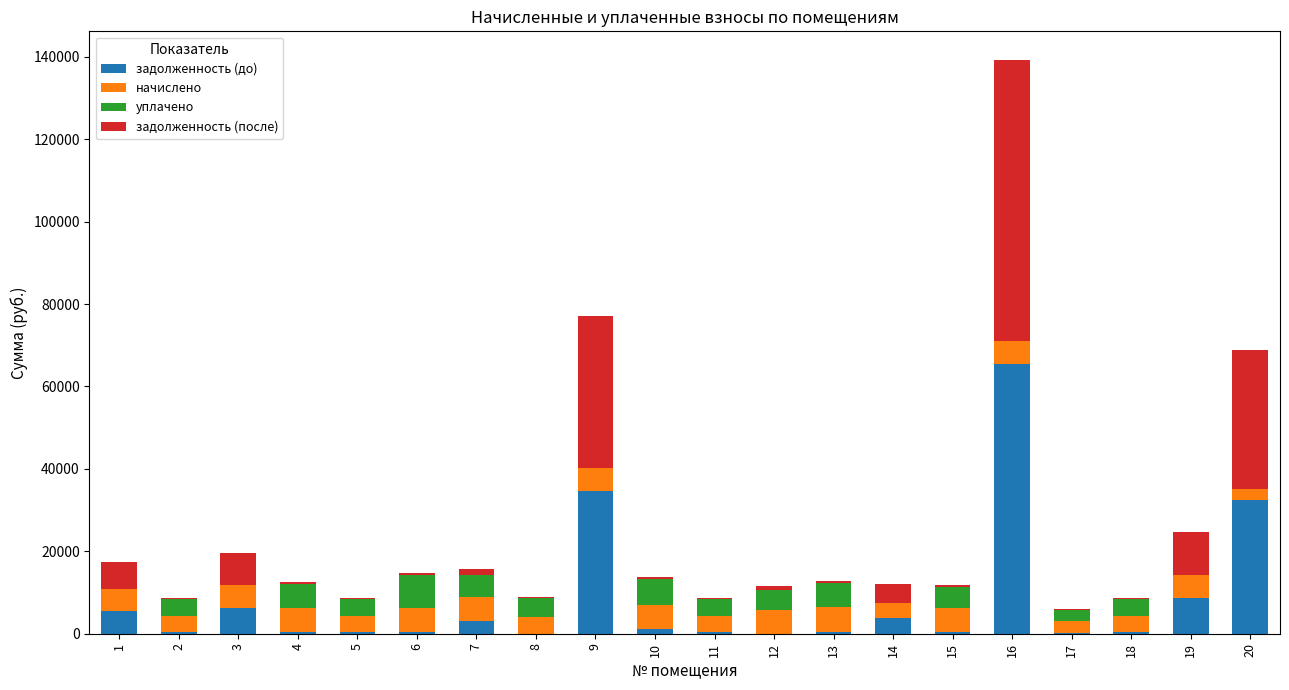

What are all the series names shown in the legend?

задолженность (до), начислено, уплачено, задолженность (после)